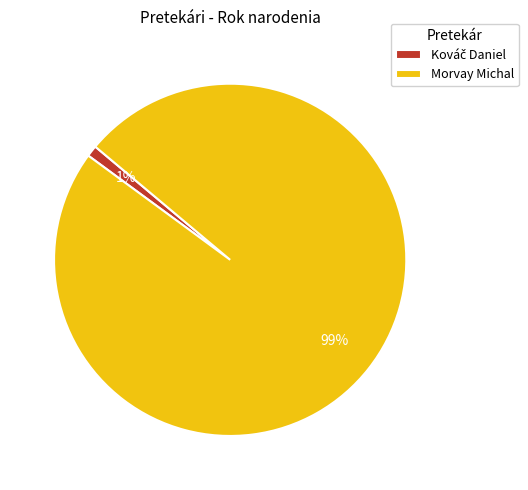

True or false: Morvay Michal accounts for 89% of the total.

False